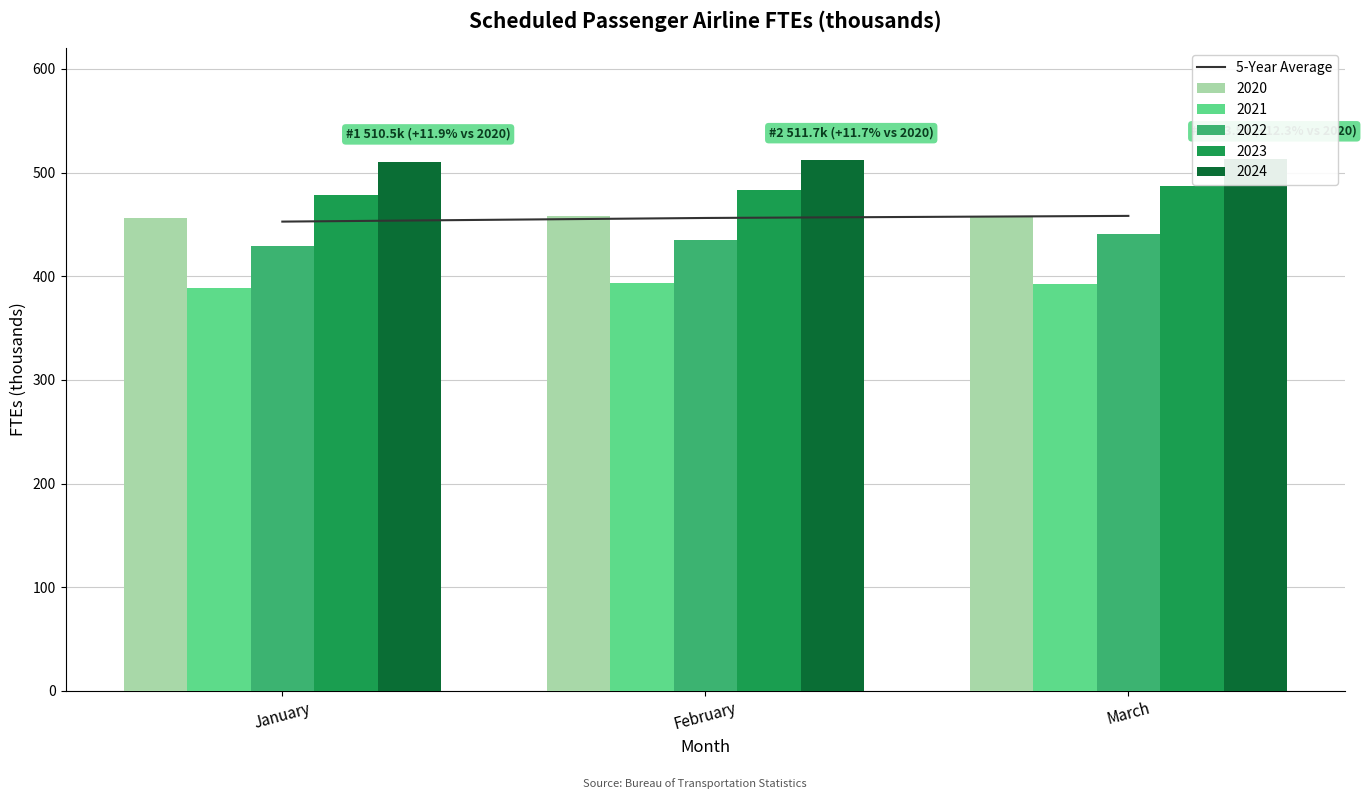

Is it true that 5-Year Average equals 456.2 at February?

True